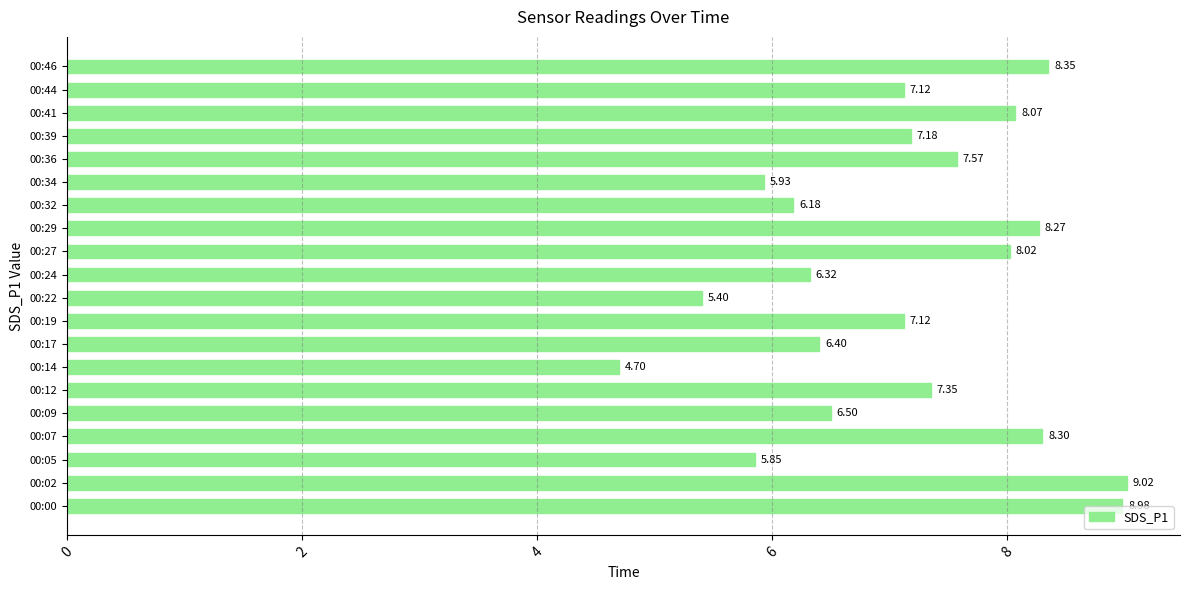

What is the ratio of the value at 00:05 to the value at 00:00?

0.7